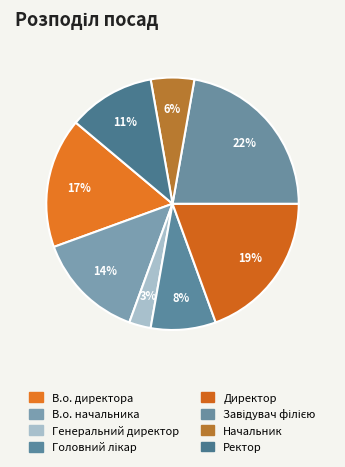

True or false: Генеральний директор accounts for 16% of the total.

False